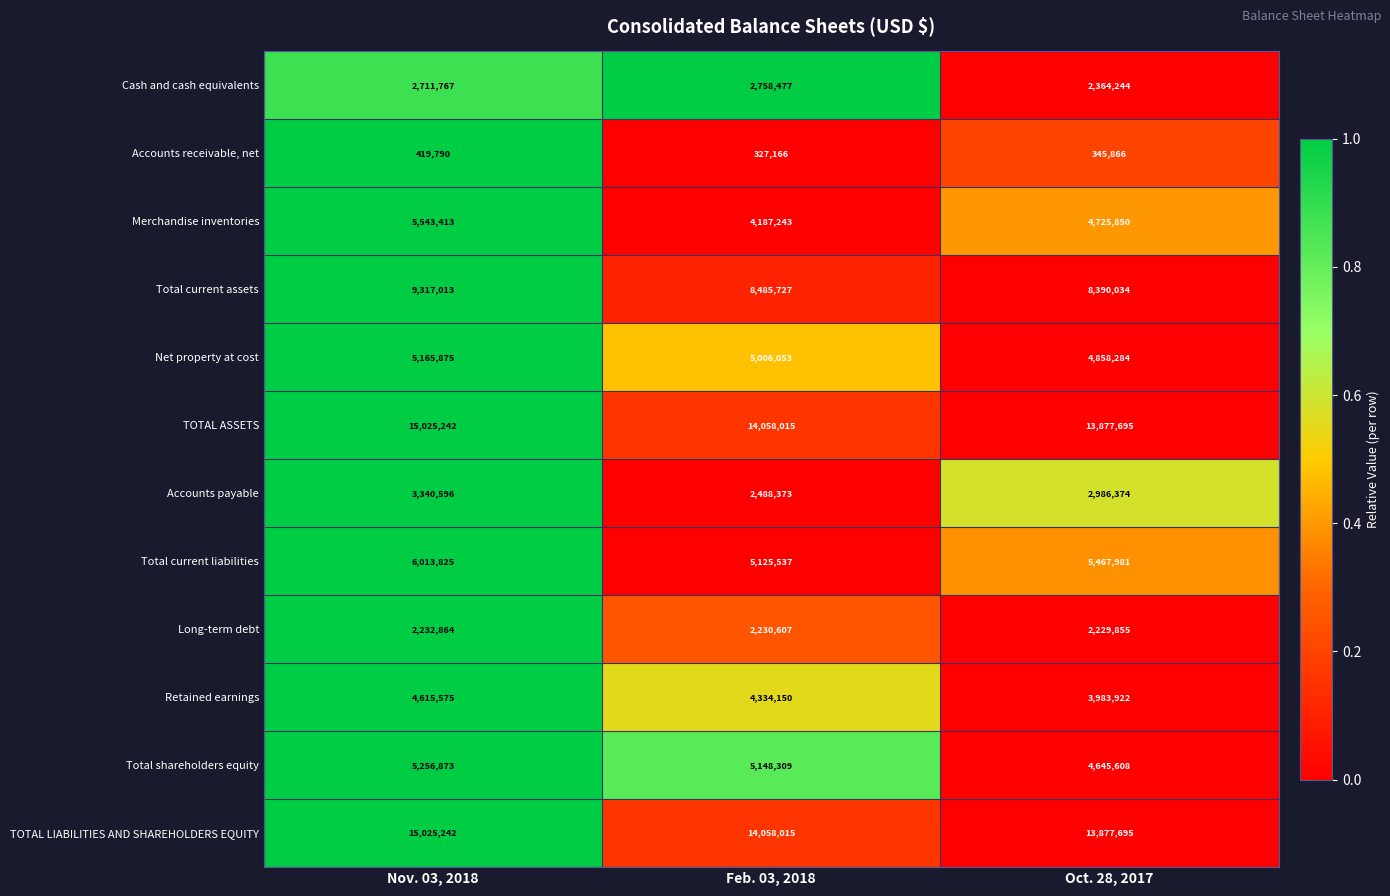

Which label corresponds to the largest value in the chart?

Nov. 03, 2018